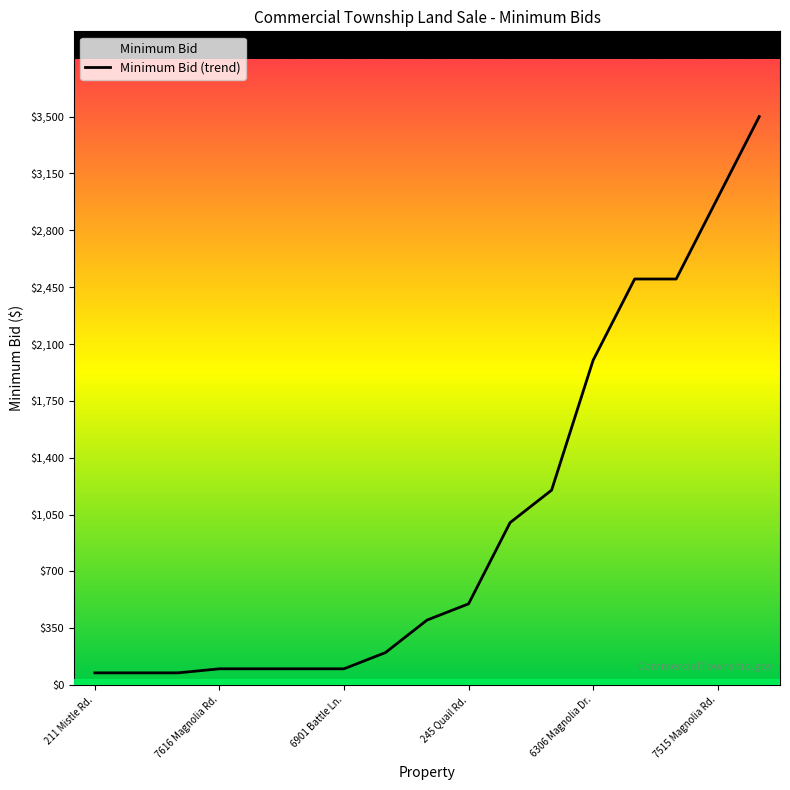

How many distinct data groups are displayed?

1